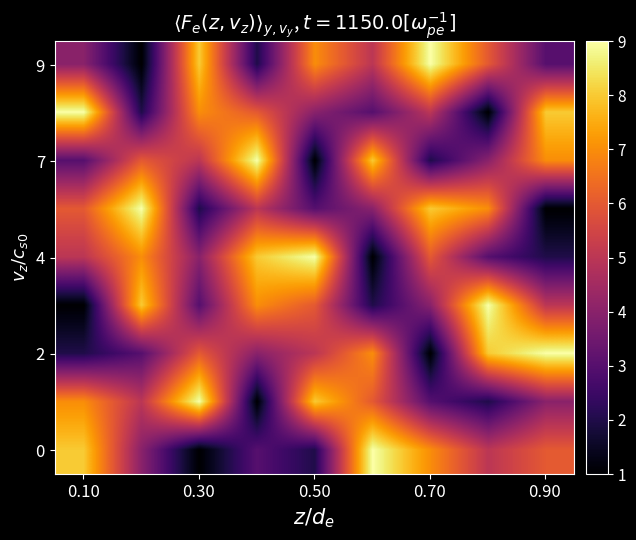

Which series has the largest total across all categories?

9